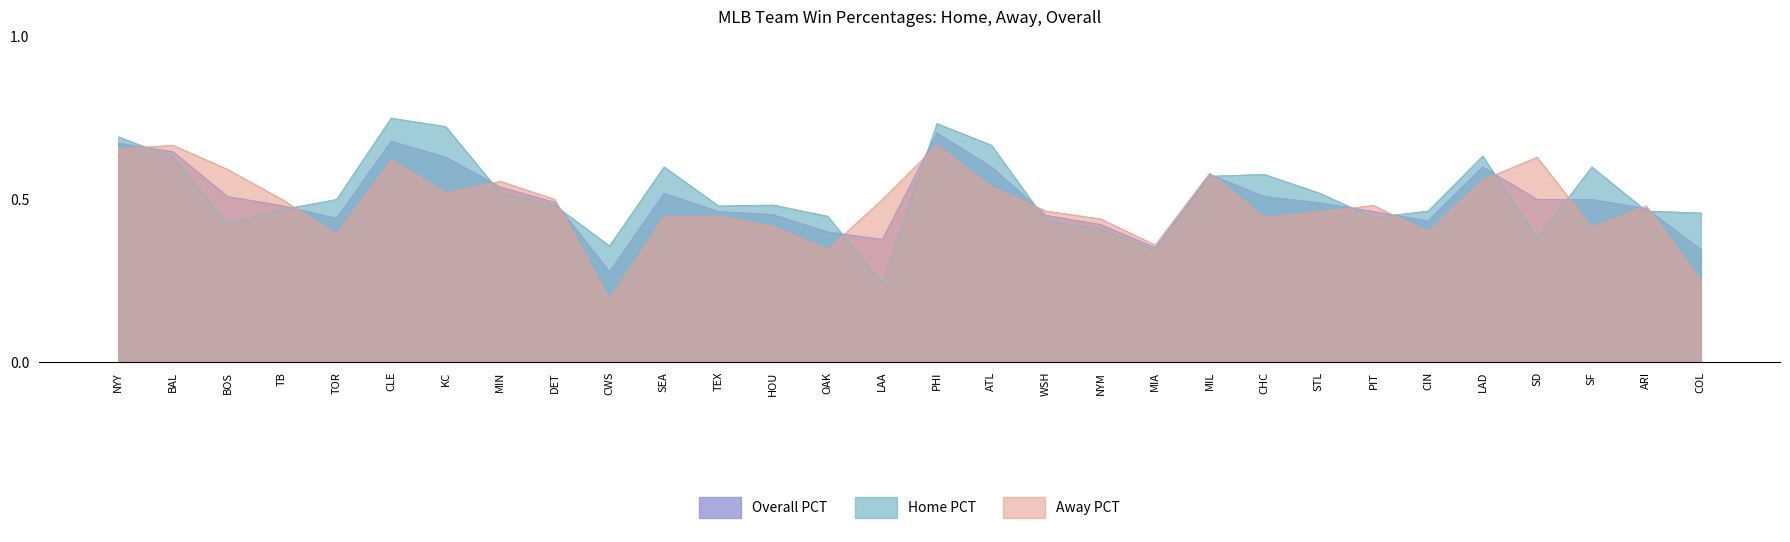

Reading left to right, transcribe all the data shown in this chart.

Home PCT: NYY=0.7	BAL=0.6	BOS=0.4	TB=0.5	TOR=0.5	CLE=0.8	KC=0.7	MIN=0.5	DET=0.5	CWS=0.4	SEA=0.6	TEX=0.5	HOU=0.5	OAK=0.4	LAA=0.2	PHI=0.7	ATL=0.7	WSH=0.4	NYM=0.4	MIA=0.3	MIL=0.6	CHC=0.6	STL=0.5	PIT=0.4	CIN=0.5	LAD=0.6	SD=0.4	SF=0.6	ARI=0.5	COL=0.5
Away PCT: NYY=0.7	BAL=0.7	BOS=0.6	TB=0.5	TOR=0.4	CLE=0.6	KC=0.5	MIN=0.6	DET=0.5	CWS=0.2	SEA=0.4	TEX=0.4	HOU=0.4	OAK=0.3	LAA=0.5	PHI=0.7	ATL=0.5	WSH=0.5	NYM=0.4	MIA=0.4	MIL=0.6	CHC=0.4	STL=0.5	PIT=0.5	CIN=0.4	LAD=0.6	SD=0.6	SF=0.4	ARI=0.5	COL=0.2
Overall PCT: NYY=0.7	BAL=0.6	BOS=0.5	TB=0.5	TOR=0.4	CLE=0.7	KC=0.6	MIN=0.5	DET=0.5	CWS=0.3	SEA=0.5	TEX=0.5	HOU=0.5	OAK=0.4	LAA=0.4	PHI=0.7	ATL=0.6	WSH=0.5	NYM=0.4	MIA=0.4	MIL=0.6	CHC=0.5	STL=0.5	PIT=0.5	CIN=0.4	LAD=0.6	SD=0.5	SF=0.5	ARI=0.5	COL=0.3